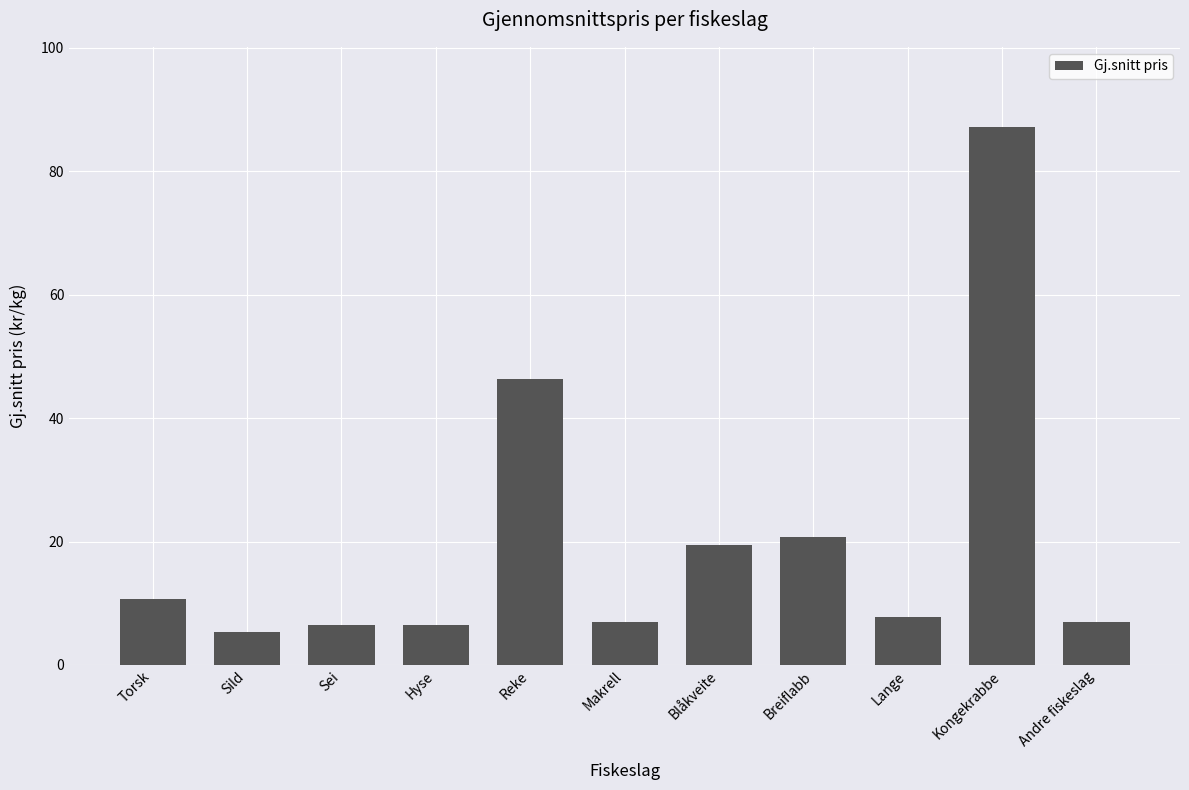

What is the change in value from Torsk to Hyse?

-4.1